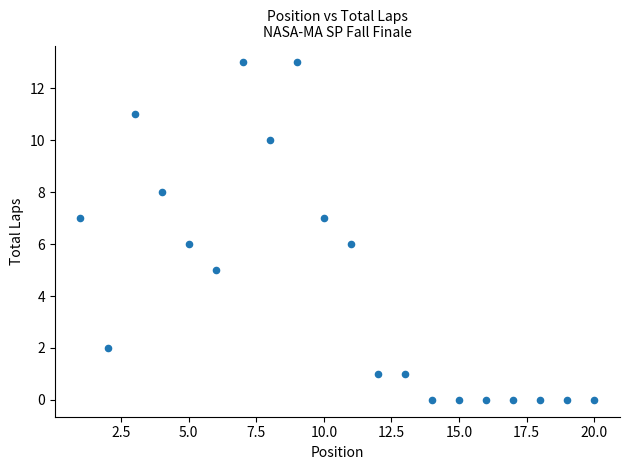

What is the range of X values (max minus min)?

19